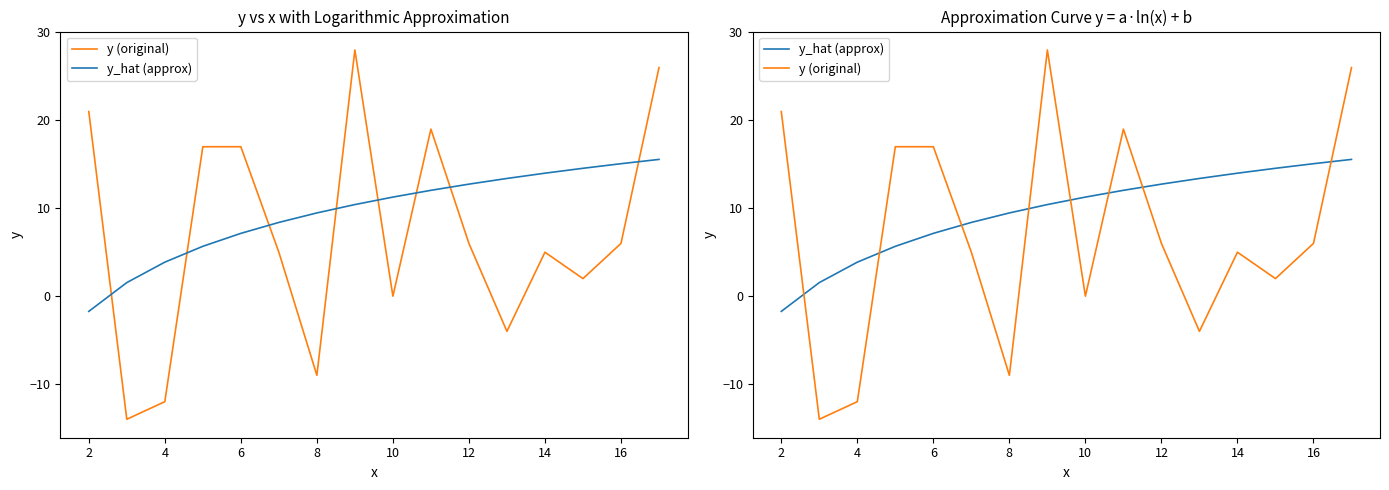

Is the value of y_hat (approx) at 0 greater than the value of y (original) at 14?

No